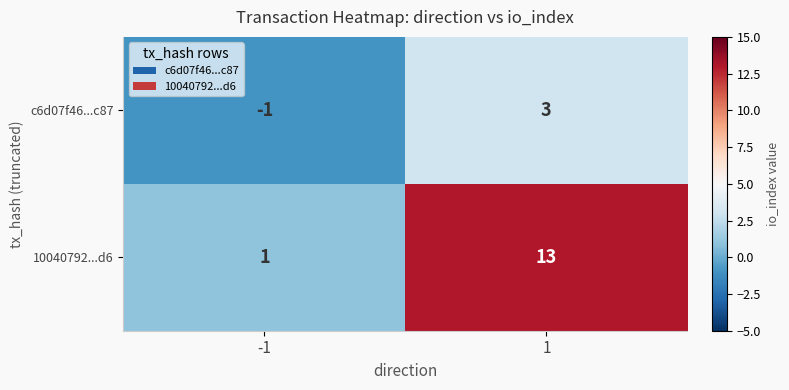

What is the smallest value displayed?

-1